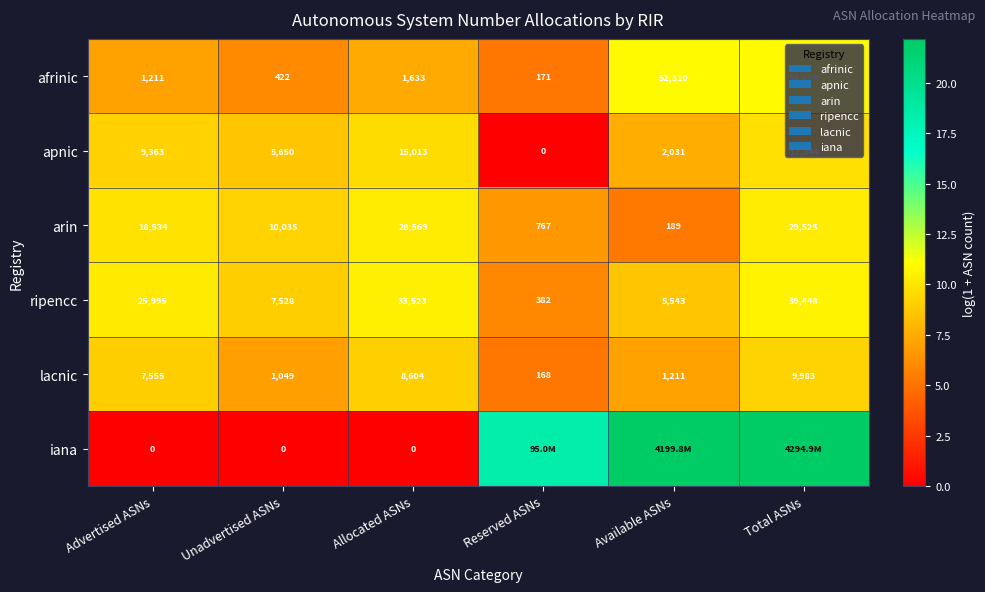

Which has a higher value, Unadvertised ASNs or Available ASNs?

Available ASNs